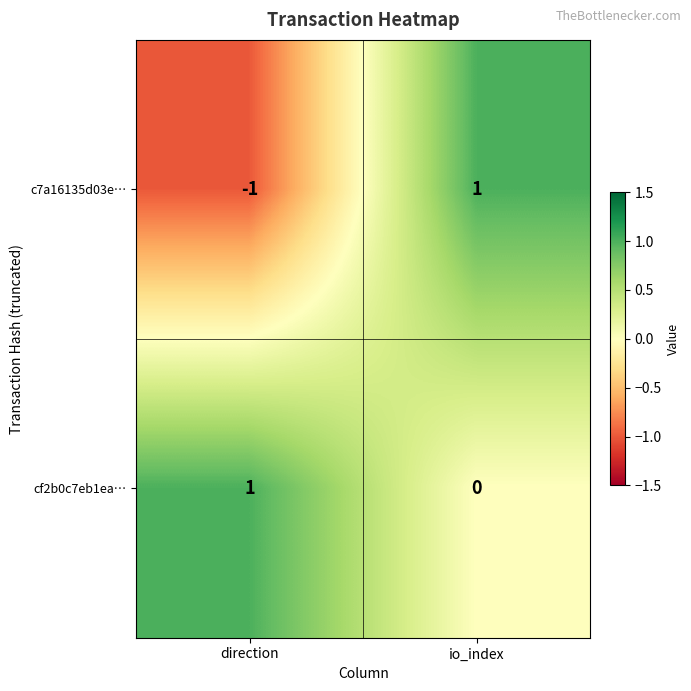

Which series has the largest range (max minus min)?

c7a16135d03e…